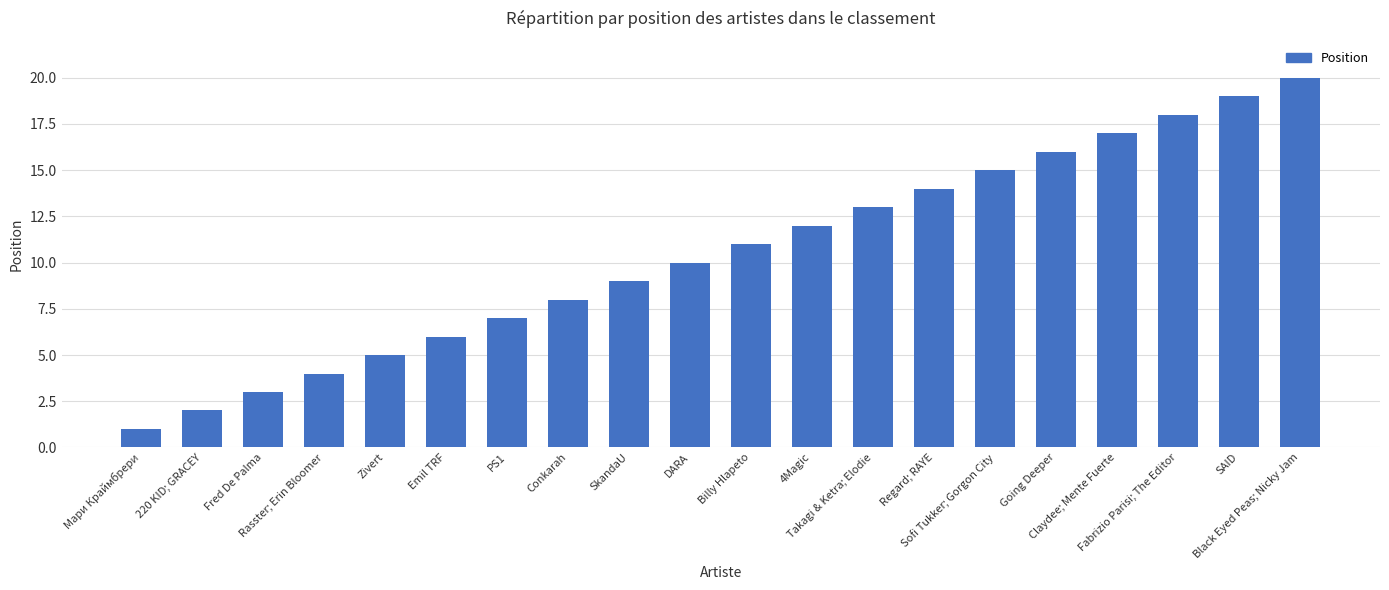

How many bars are there in total?

20